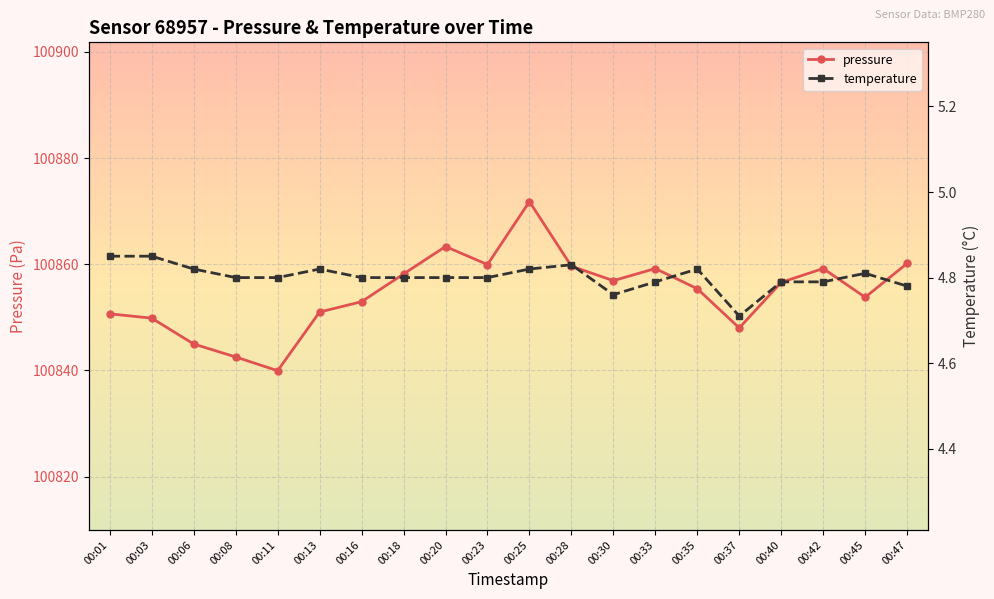

What is the lowest value of the pressure series?

100839.9